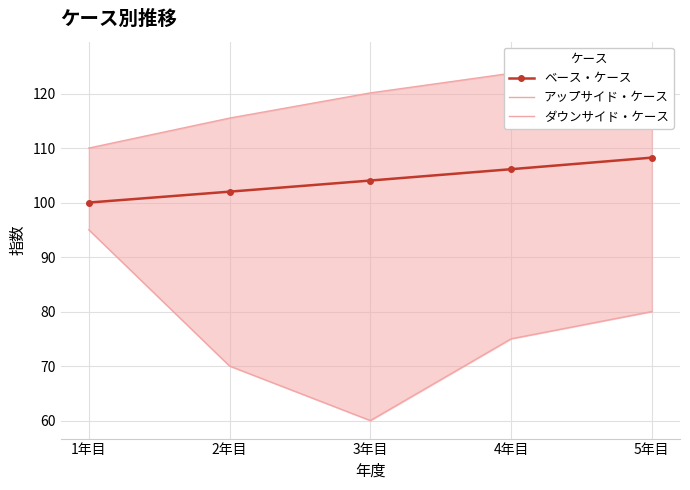

What is the spread (max minus min) of values at 5年目?

46.2